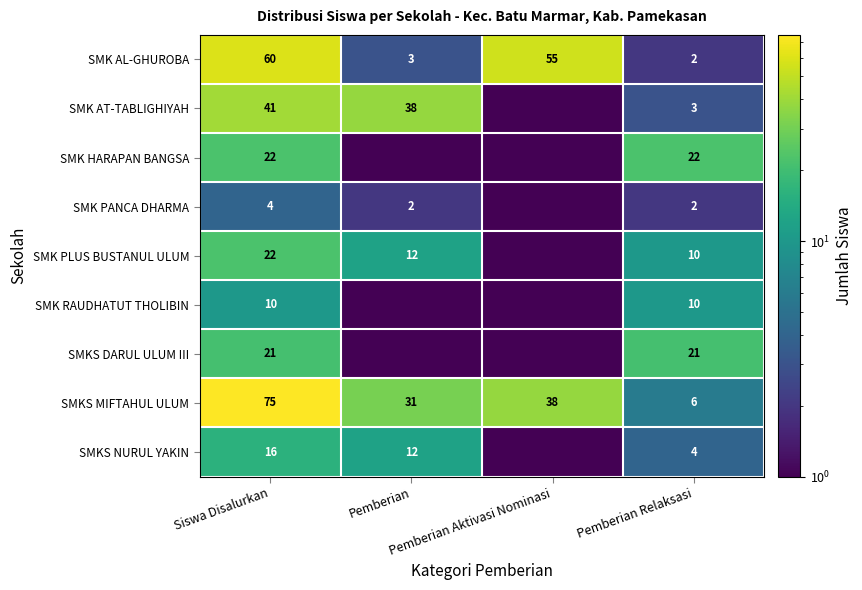

What is the minimum value for SMK AL-GHUROBA?

2.0